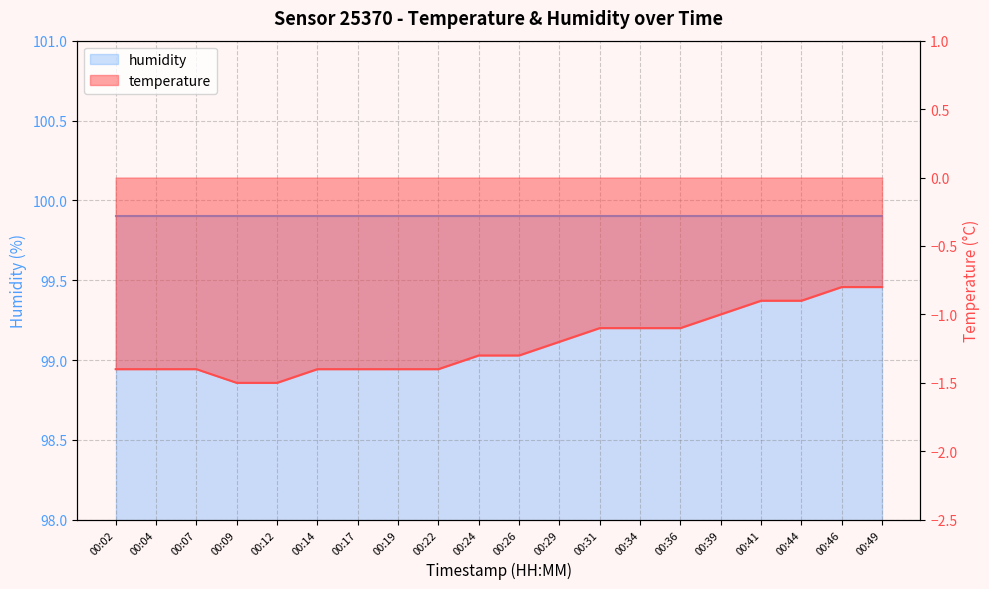

True or false: there are more than 1 points higher than both neighbors.

False